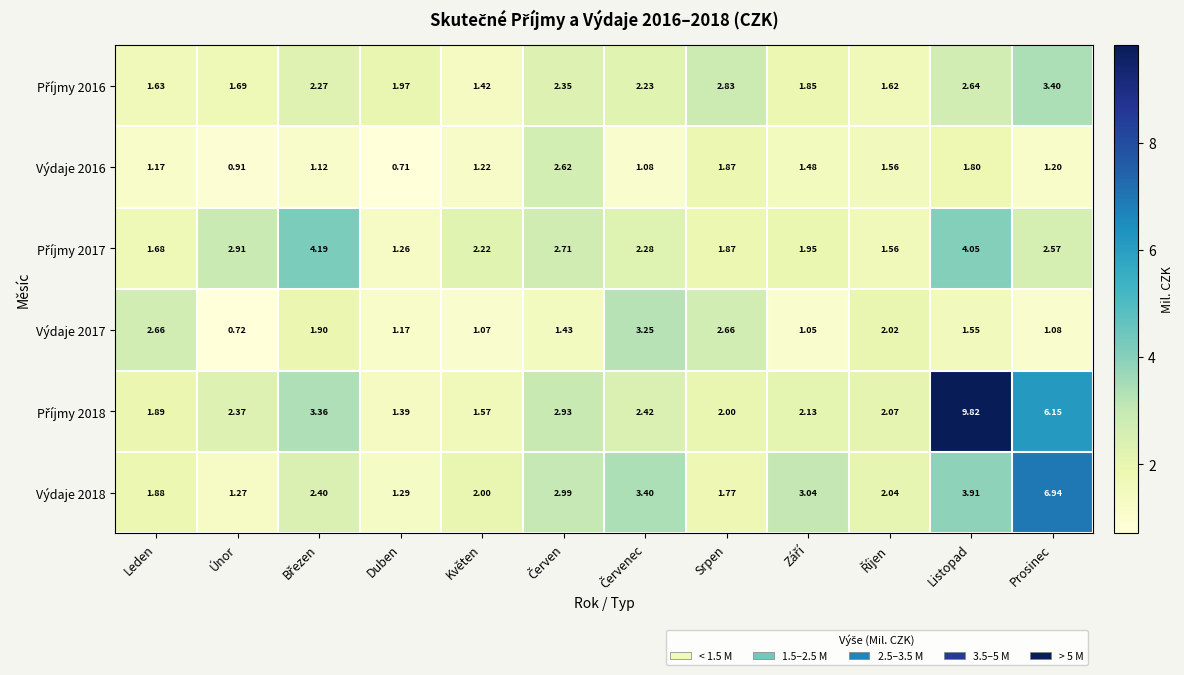

At which category is the sum across all series the highest?

Listopad